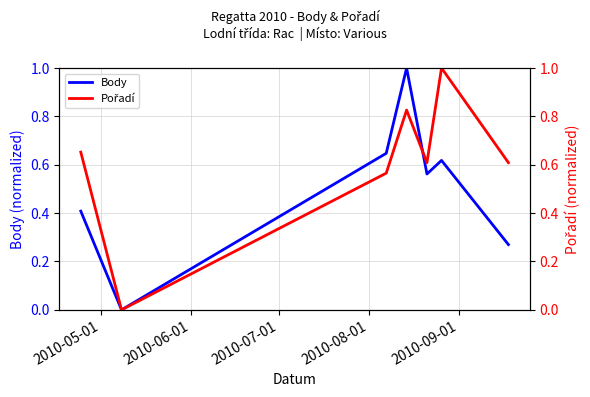

What is the difference between the maximum and minimum values in the Body series?

1.0